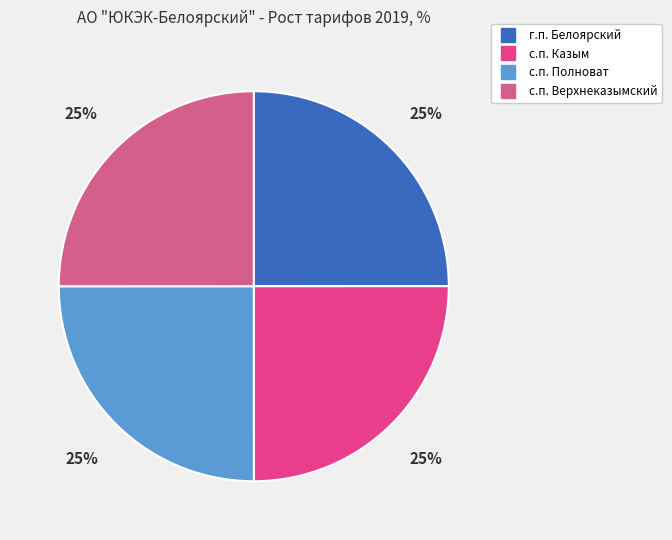

Which category has the biggest portion of the pie?

с.п. Полноват